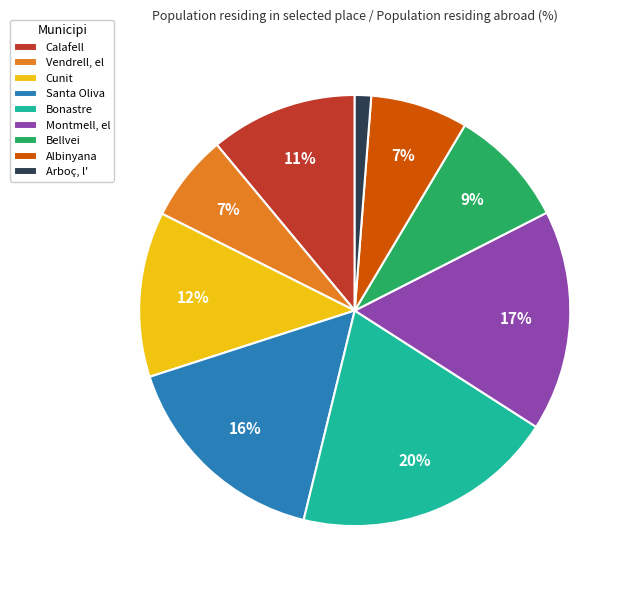

How many segments does this pie chart have?

9